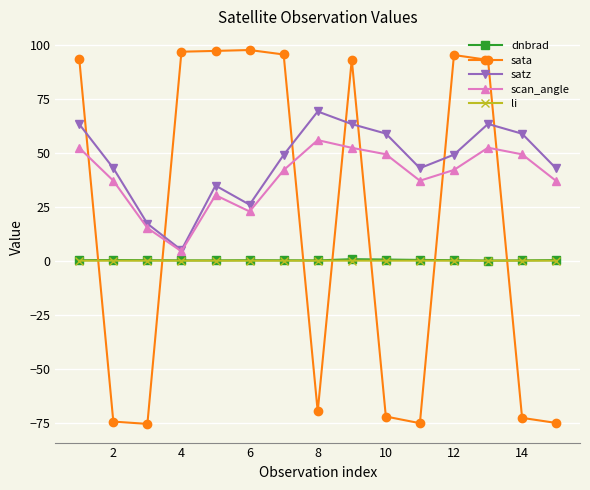

What is the maximum value for satz?

69.1